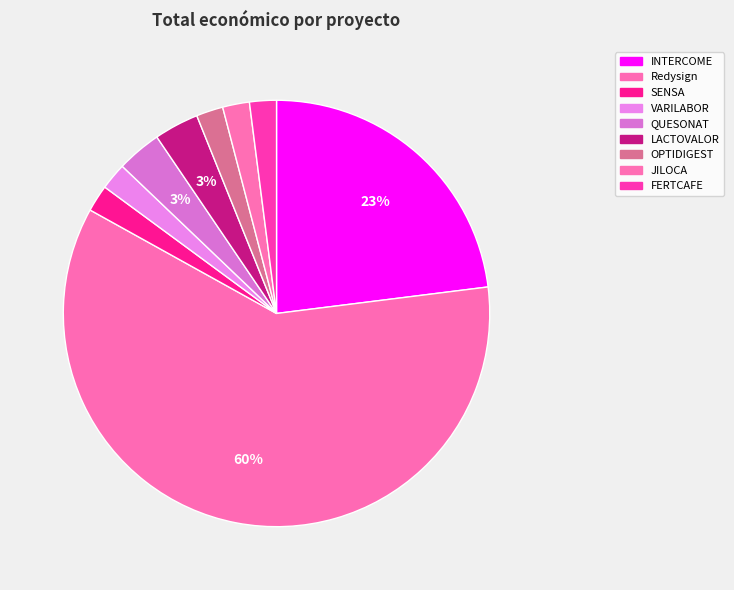

Which category accounts for the majority?

Redysign